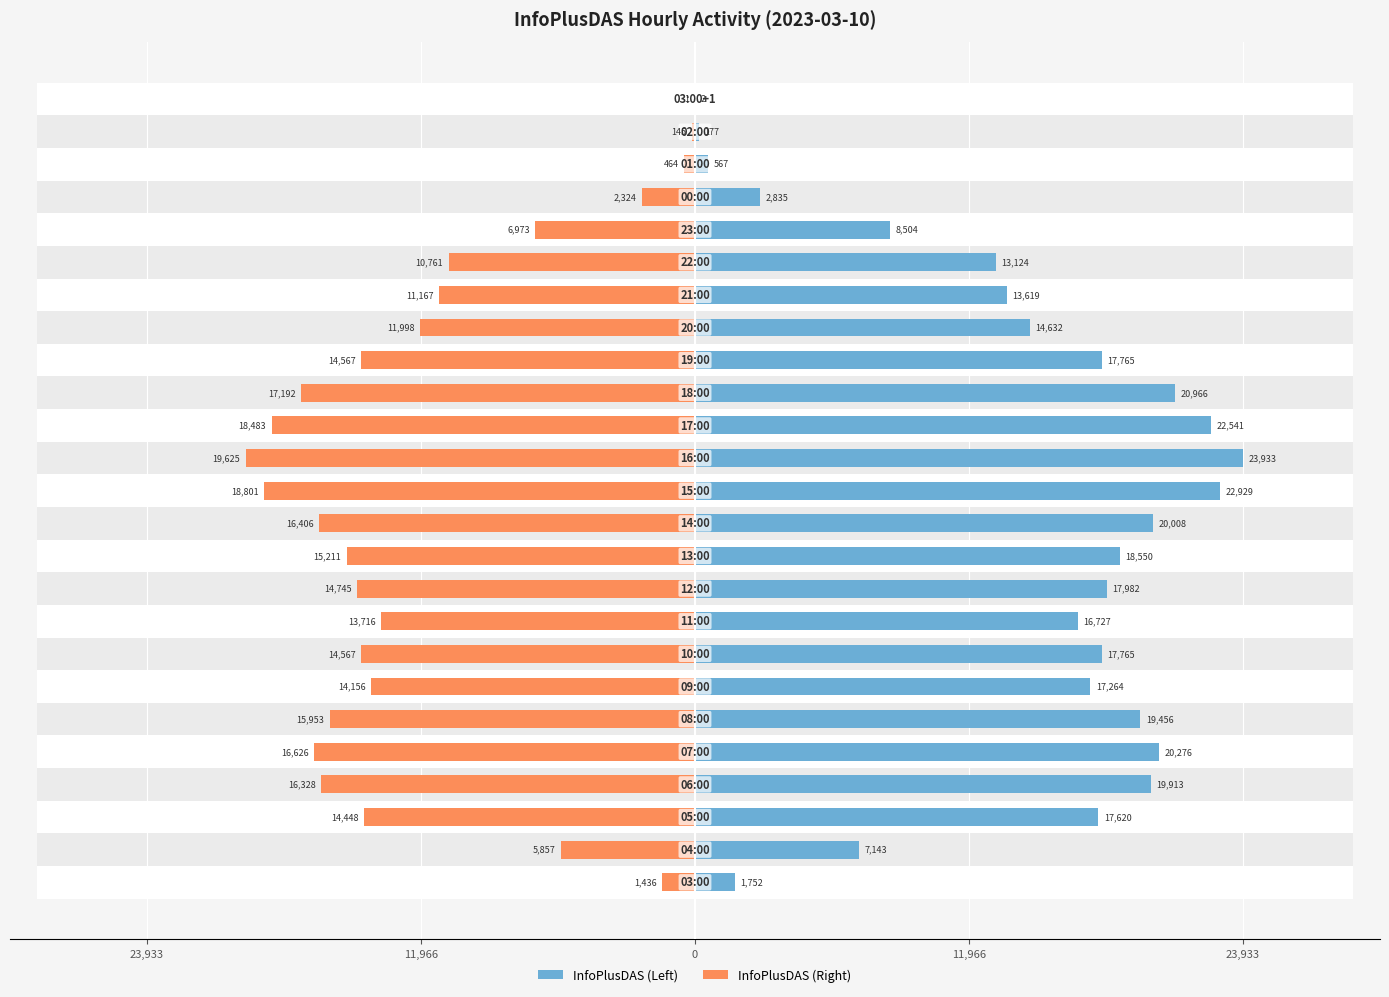

What is the average value of the InfoPlusDAS (Right) series?

-11678.4